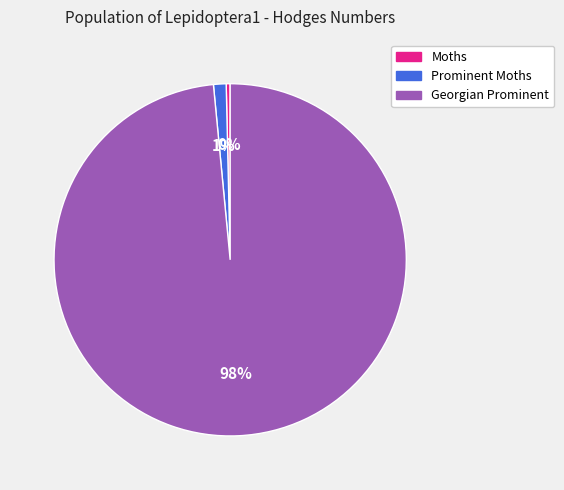

To the nearest percent, what is the average slice percentage?

33%